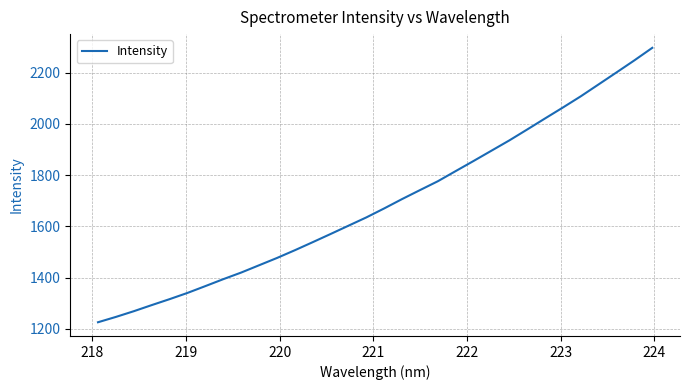

What is the minimum value shown in the chart?

1225.4